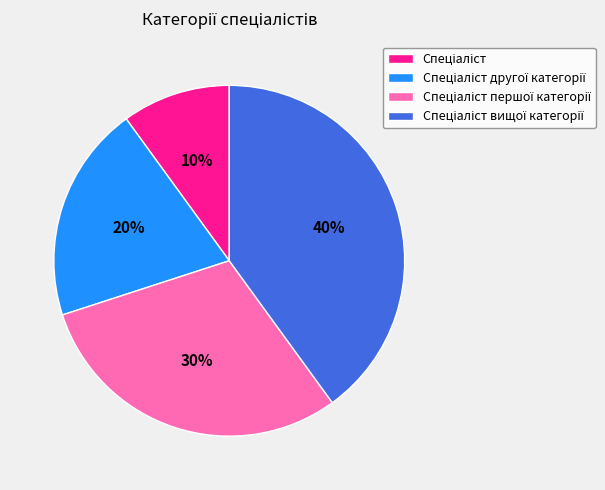

Count the number of slices in the pie.

4